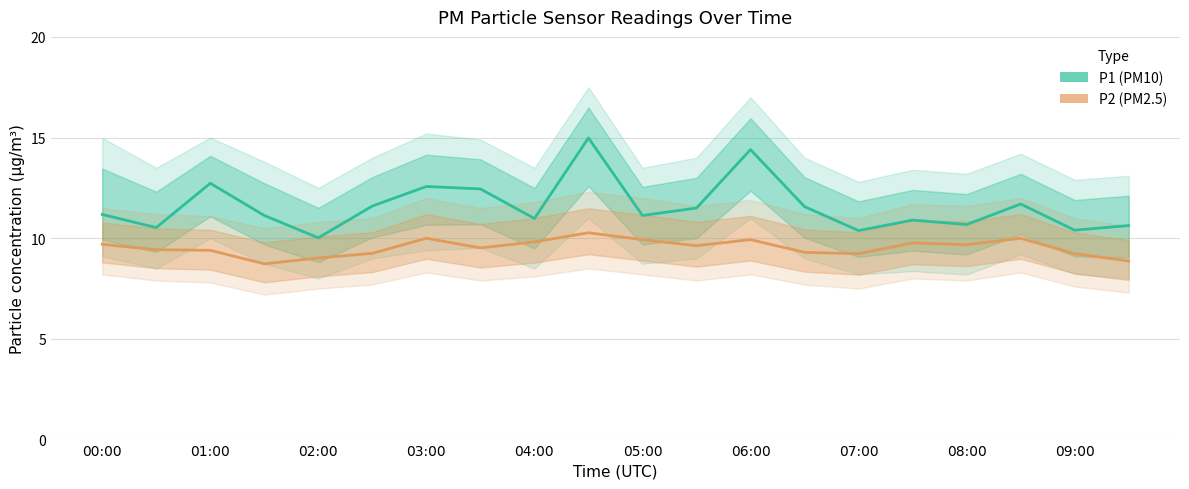

The value of P2 (PM2.5) at 03:00 is 10.0. True or false?

True